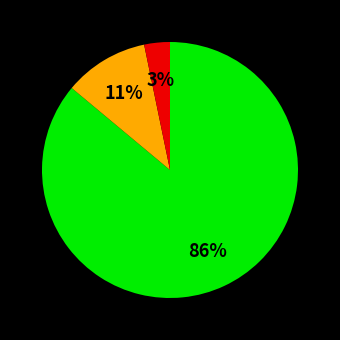

Is there a majority slice in this chart?

Yes